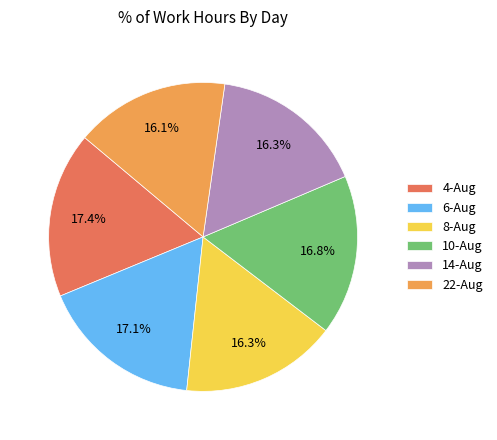

What is the total percentage of 4-Aug and 8-Aug?

33.7%